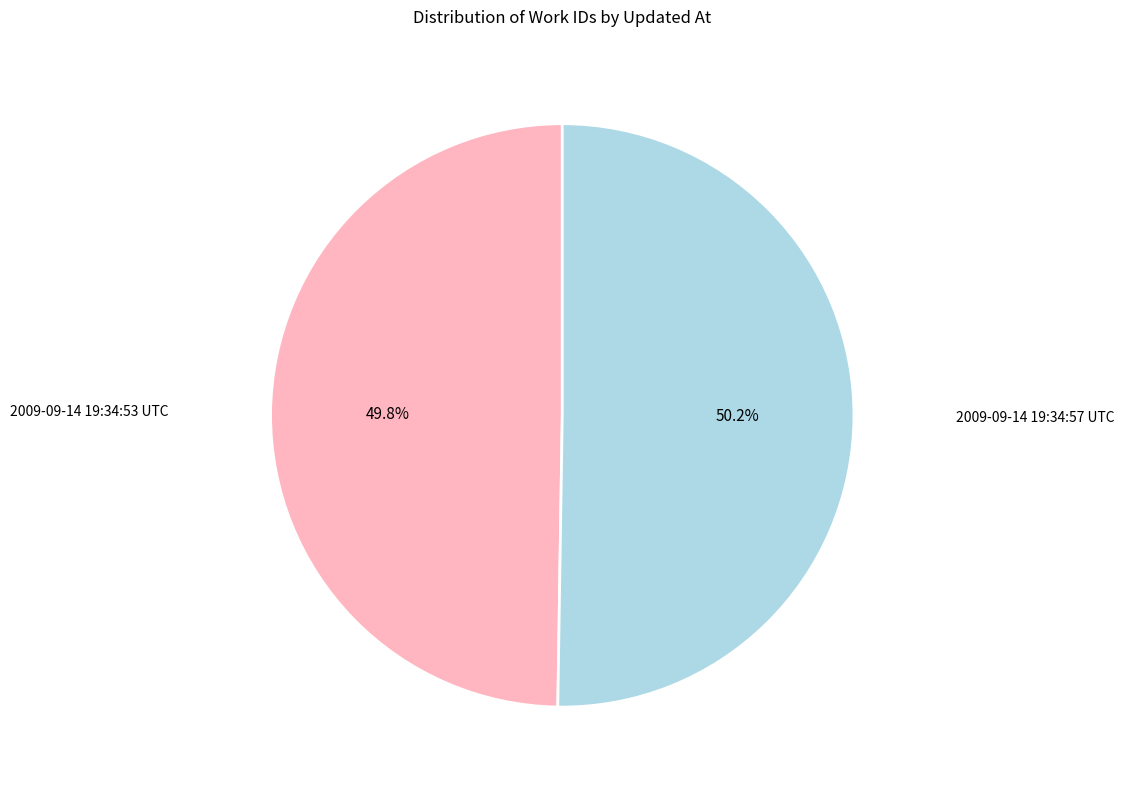

Combined, do 2009-09-14 19:34:53 UTC and 2009-09-14 19:34:57 UTC account for over 50%?

Yes